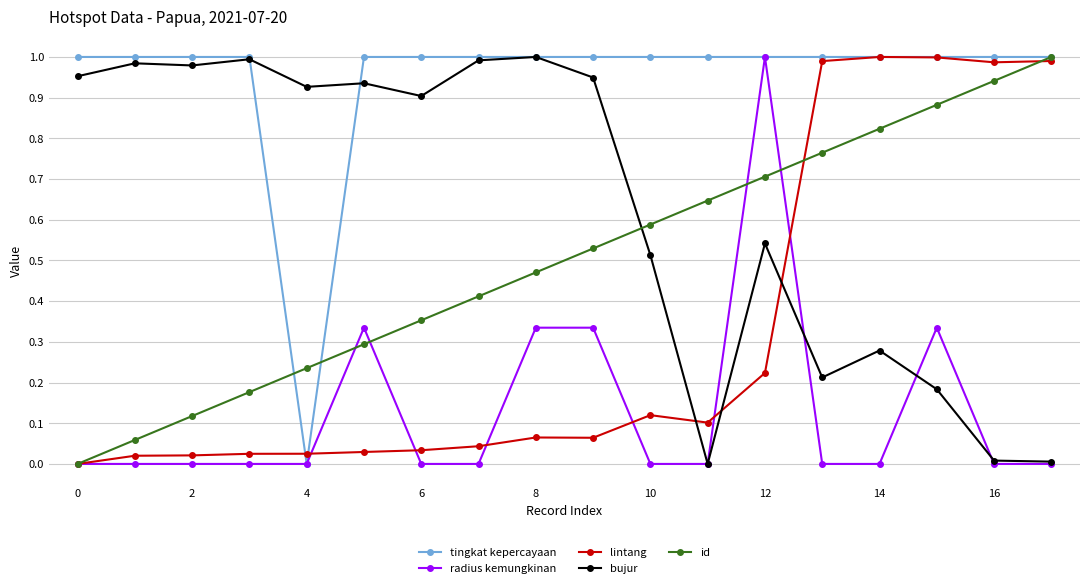

What are all the series names shown in the legend?

tingkat kepercayaan, radius kemungkinan, lintang, bujur, id